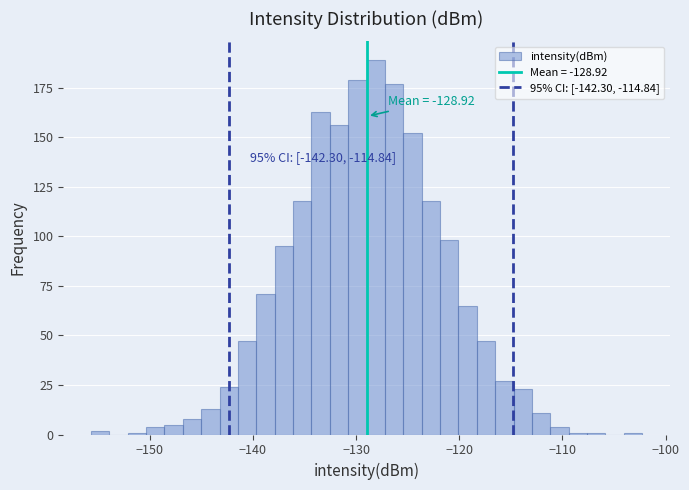

Read against the x-axis, roughly where is the centre of the tallest bar?

-128